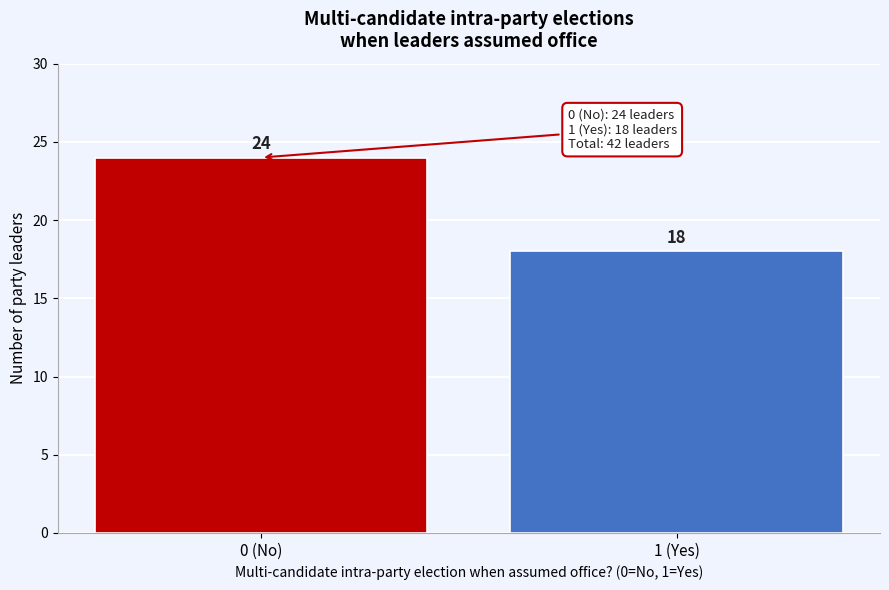

Reading left to right, extract all data points from this chart.

24	18